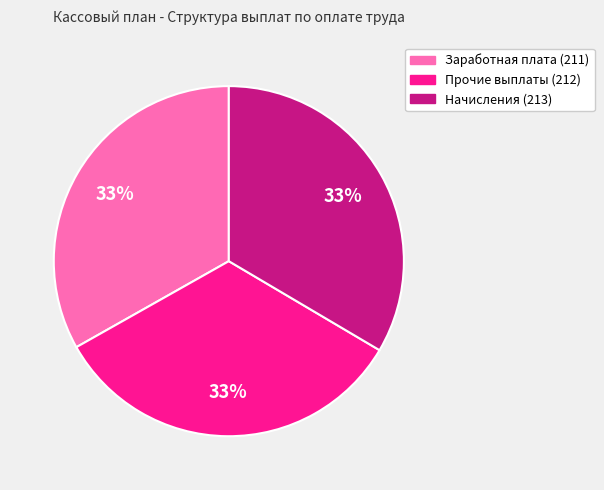

Is there any slice that represents more than half of the pie?

No